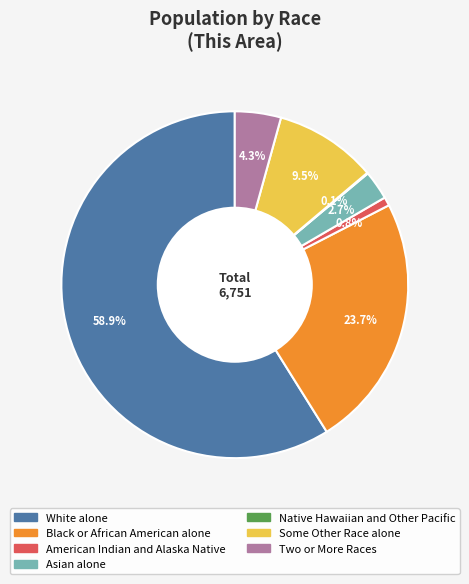

Which slice is the largest?

White alone